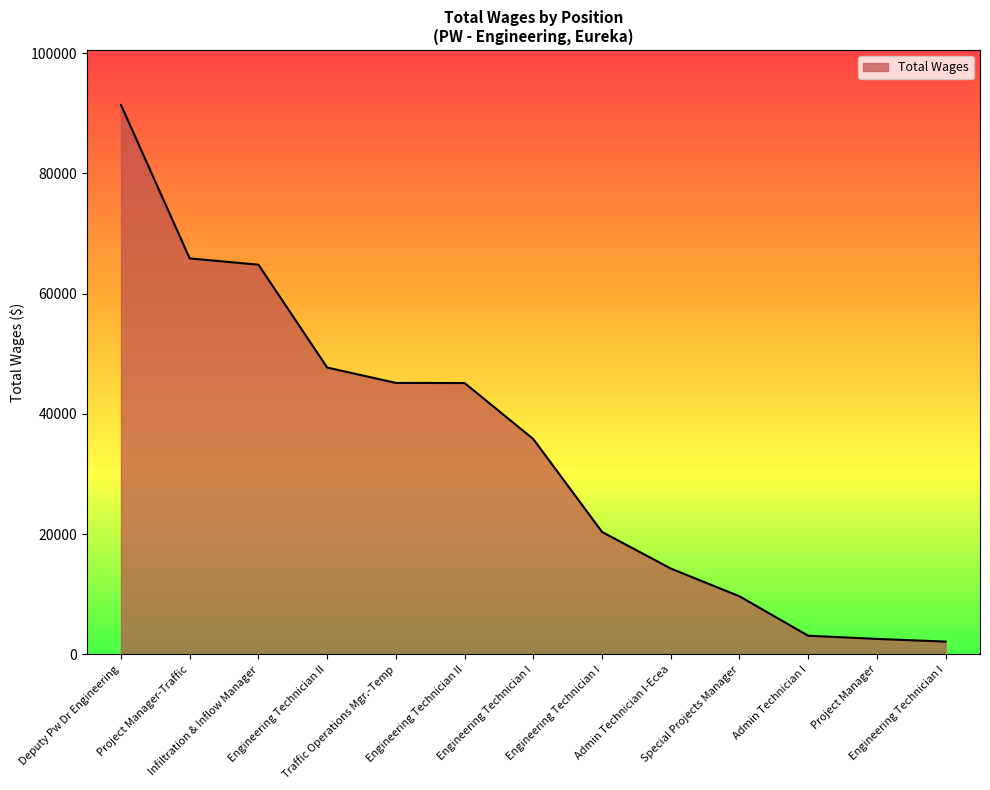

What is the smallest value displayed?

2126